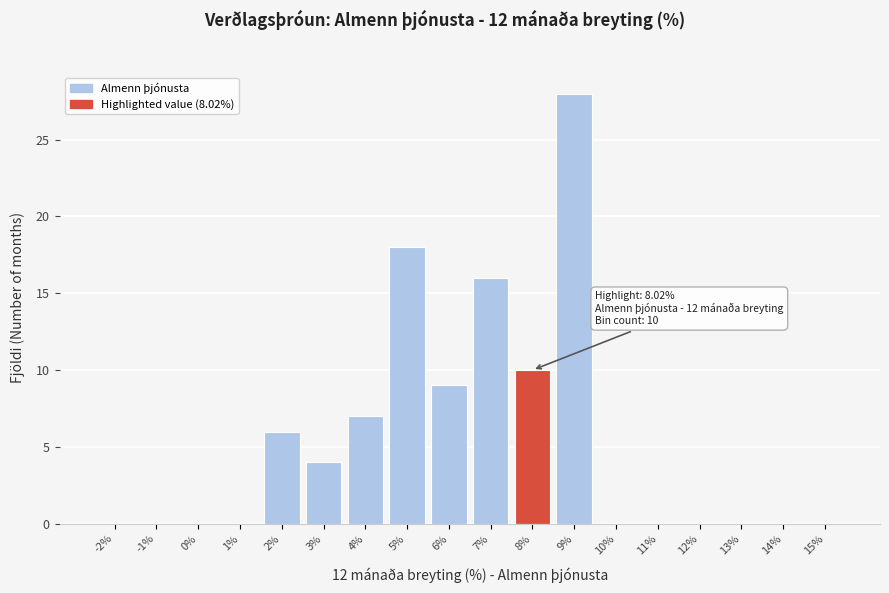

Reading left to right, what are all the values shown in this chart?

-2%=0	-1%=0	0%=0	1%=0	2%=6	3%=4	4%=7	5%=18	6%=9	7%=16	8%=10	9%=28	10%=0	11%=0	12%=0	13%=0	14%=0	15%=0